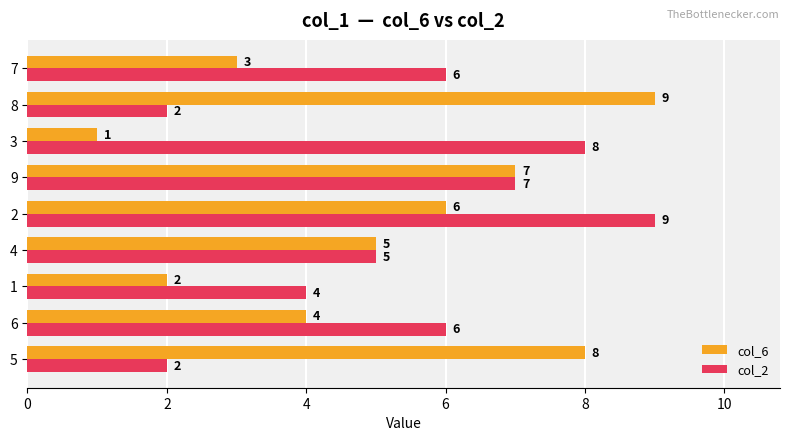

How many data points in col_2 are less than 6?

4